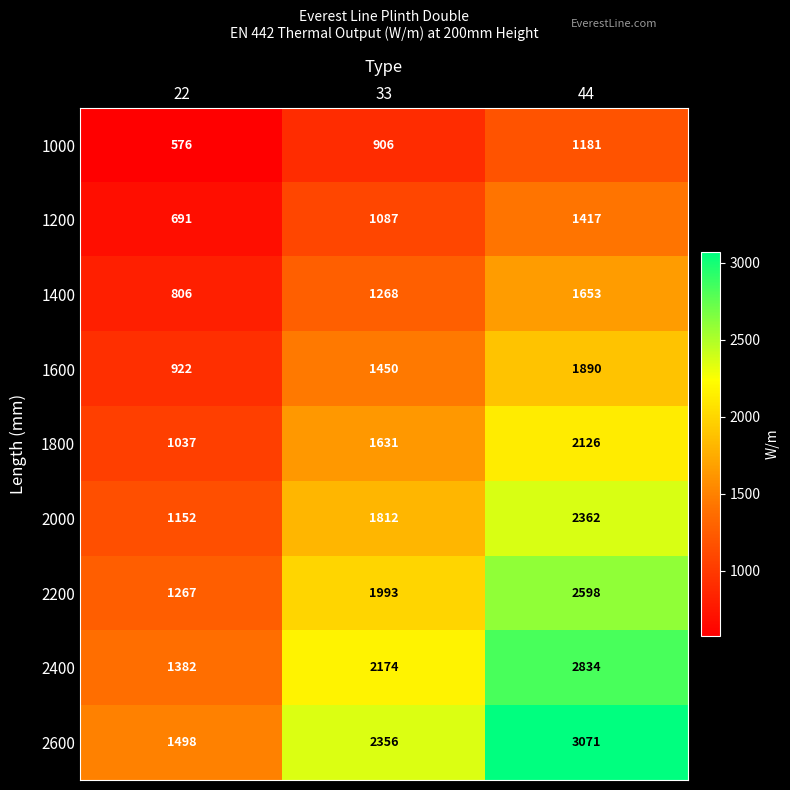

What is the minimum value for 2400?

1382